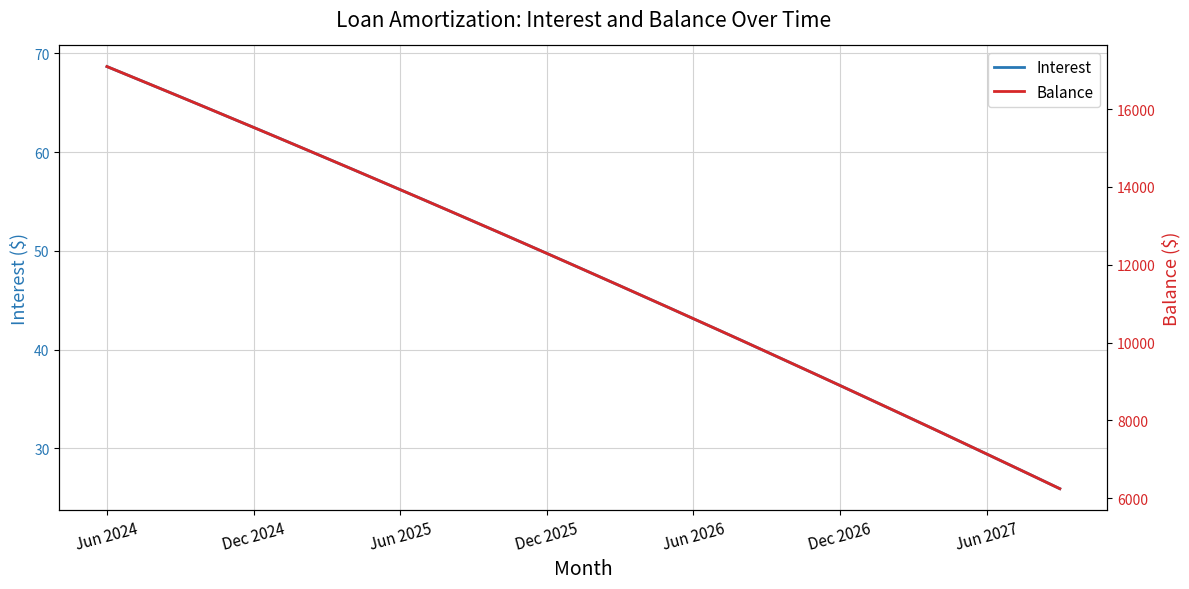

What is the maximum value for Interest?

68.7